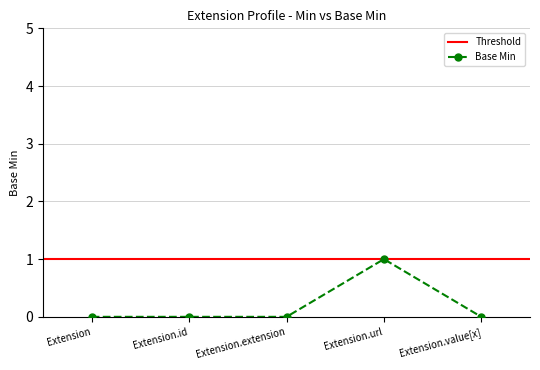

What is the sum of all values?

1